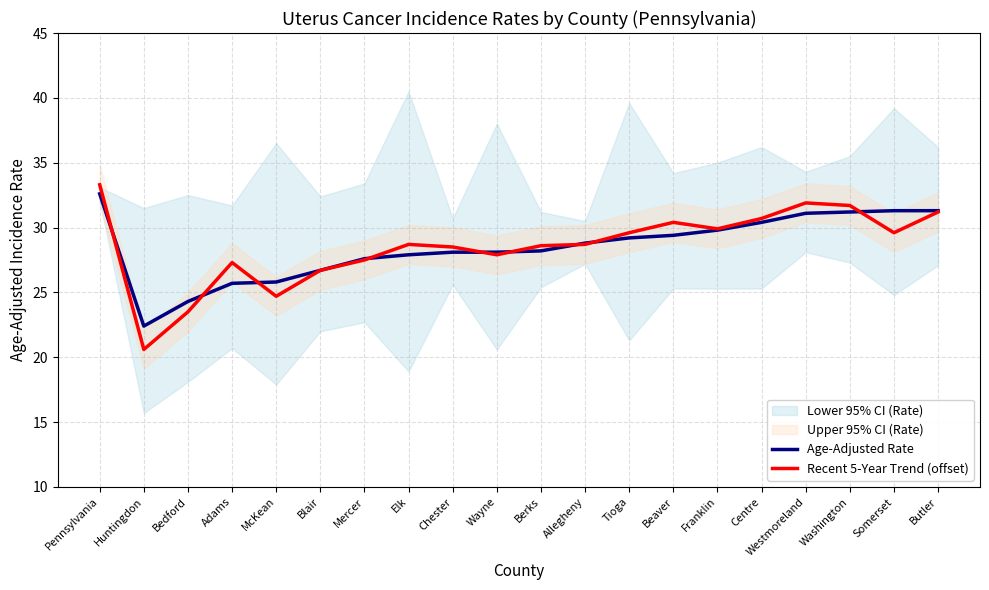

Where is the first local minimum for Age-Adjusted Rate?

Huntingdon